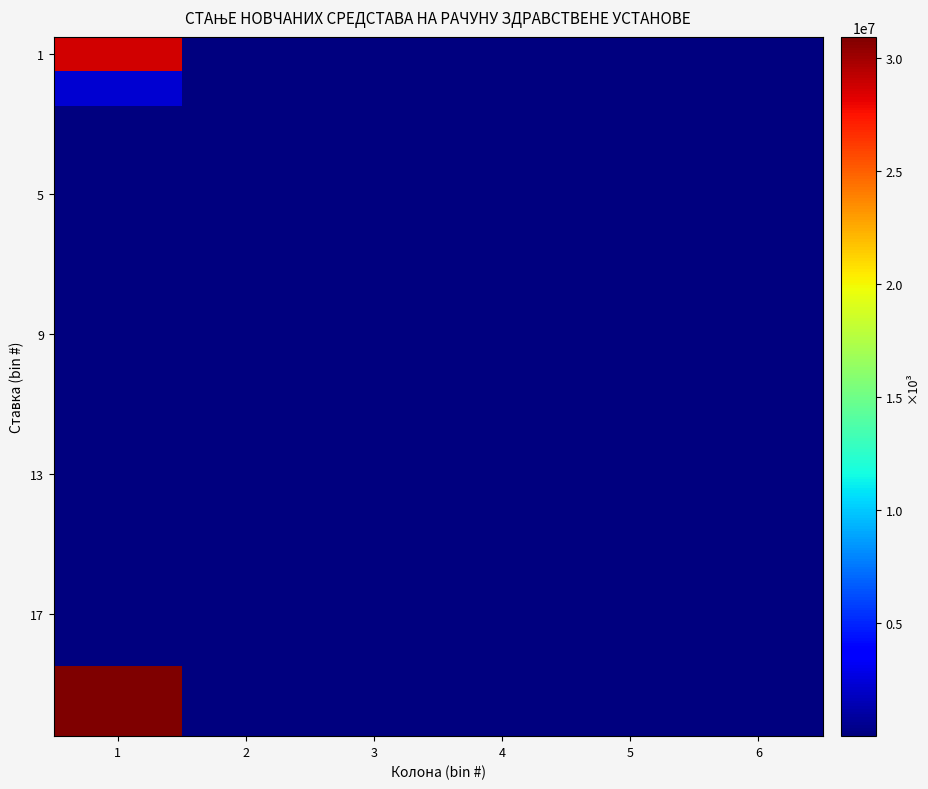

At how many categories does at least one series exceed 8976248?

1